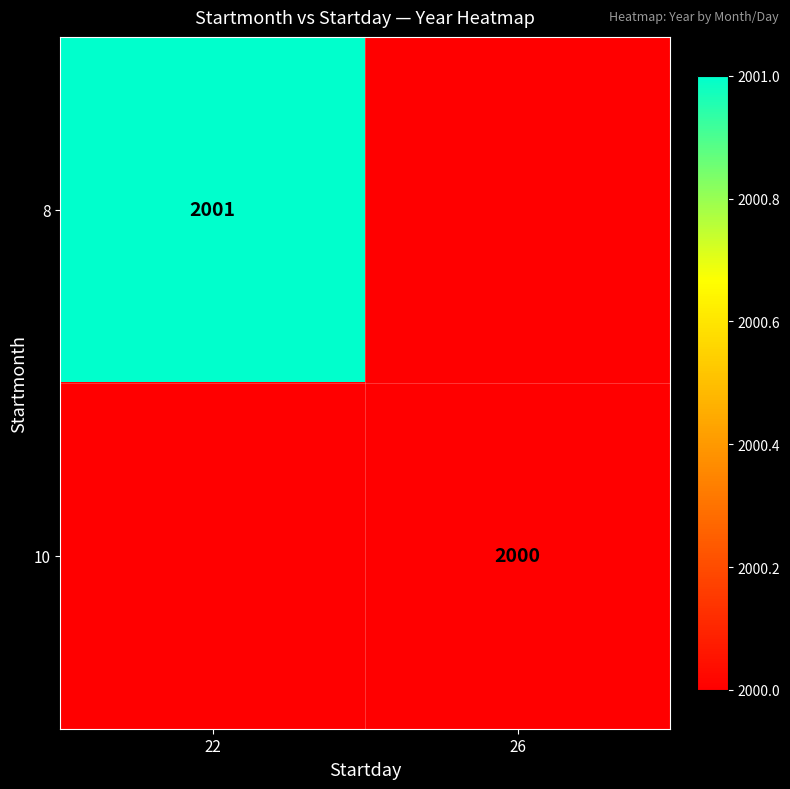

Is it true that 8 equals 2621 at 22?

False